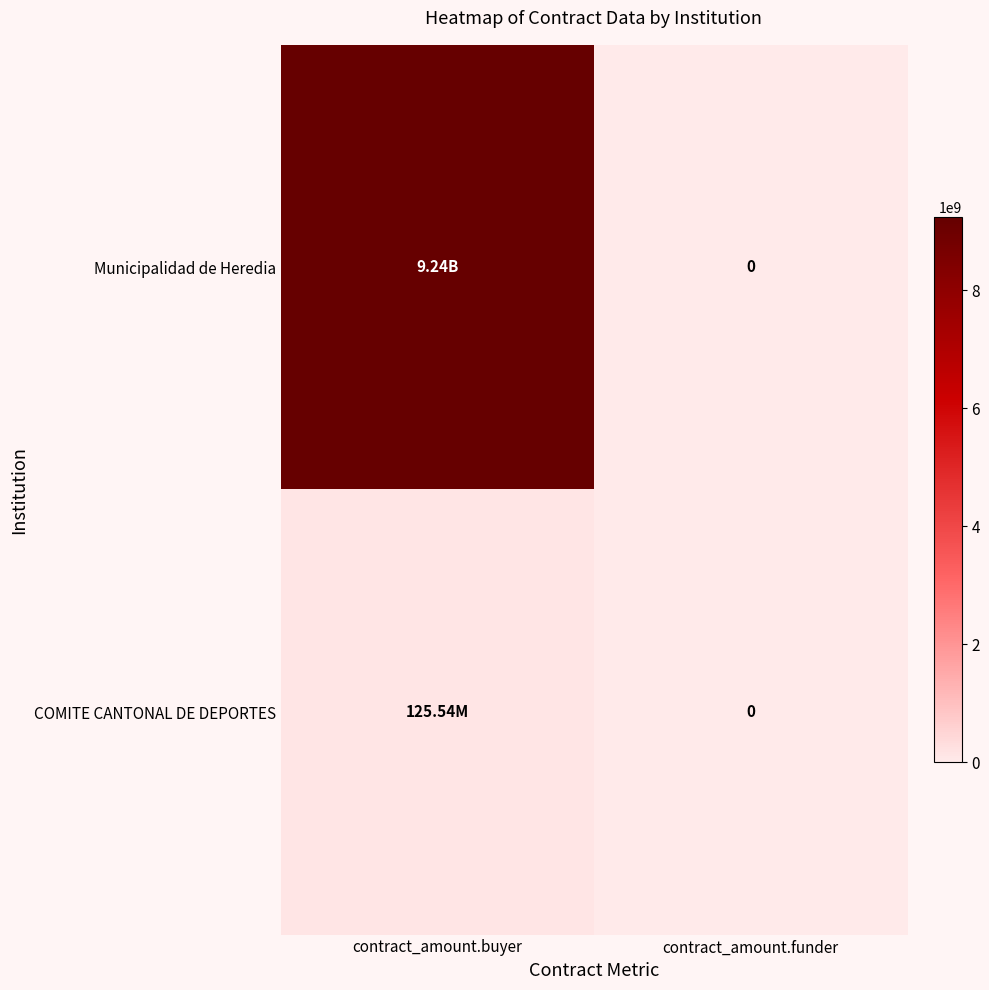

At how many categories does at least one series exceed 6709447978?

1